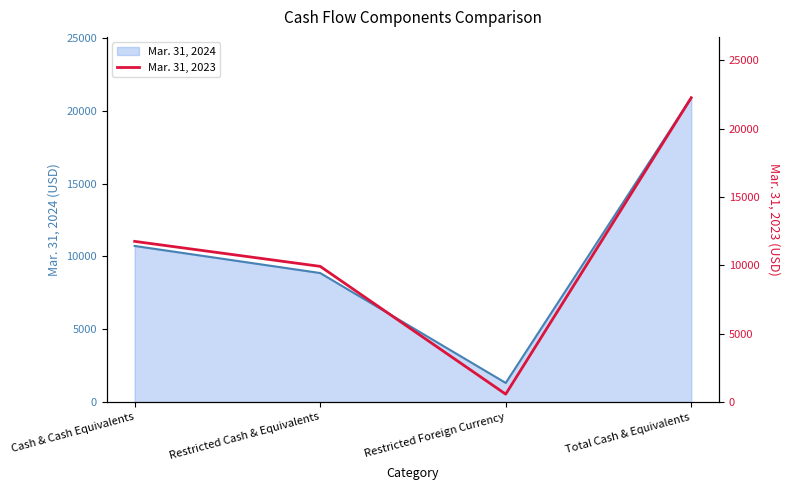

What is the average value?

11124